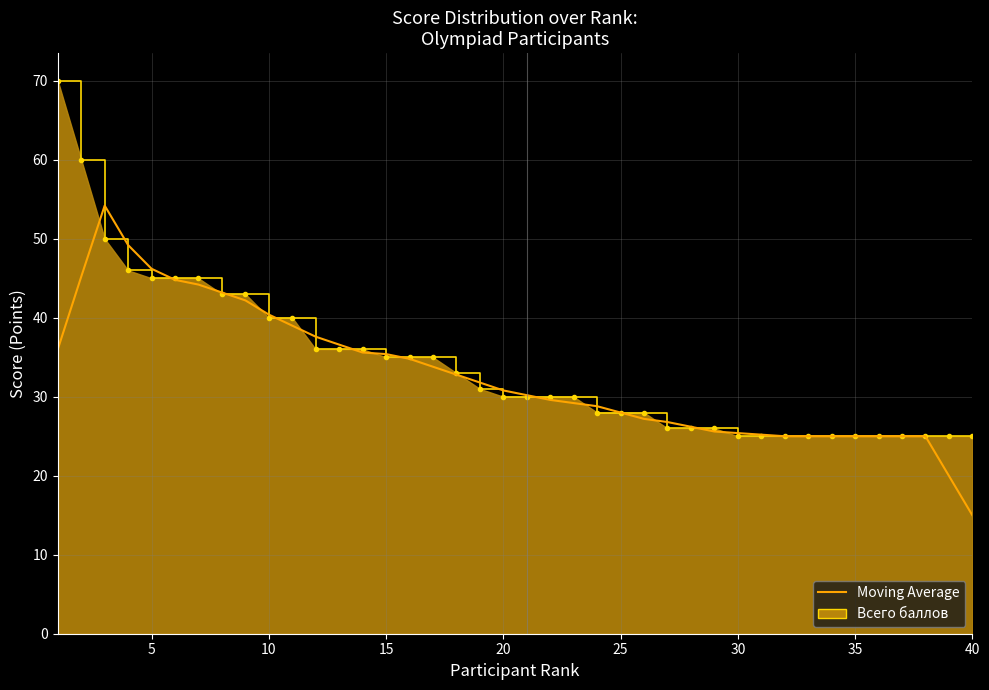

Rank the series by their maximum value, from lowest to highest.

Moving Average, Всего баллов